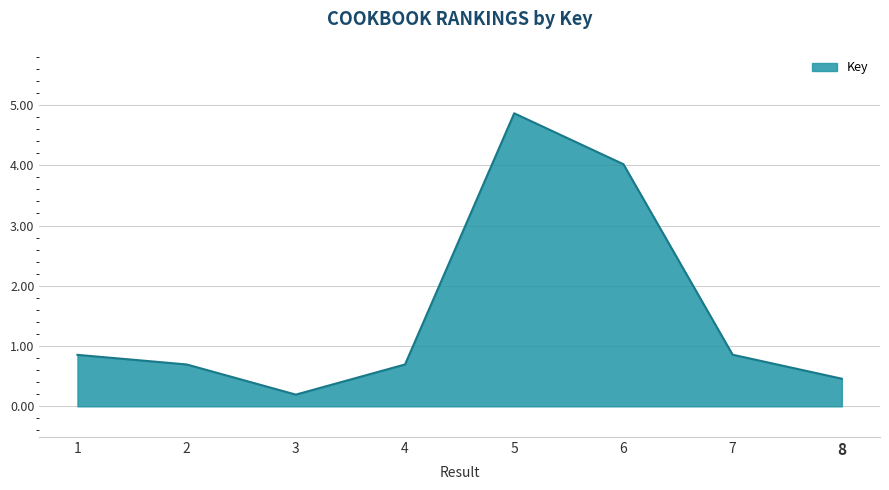

At which category does the data reach its first local valley?

3